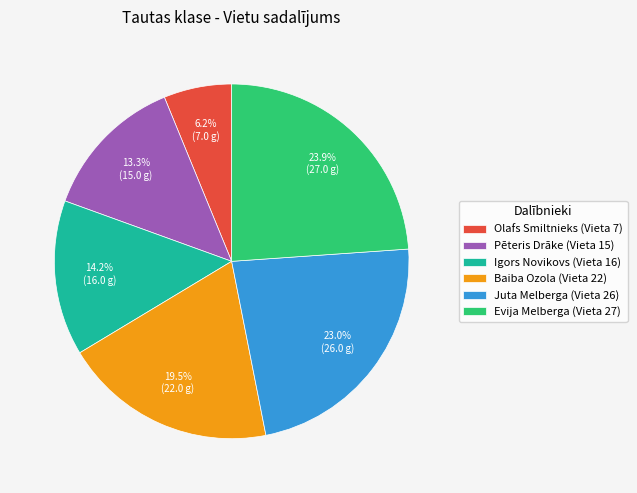

True or false: Igors Novikovs accounts for 19% of the total.

False